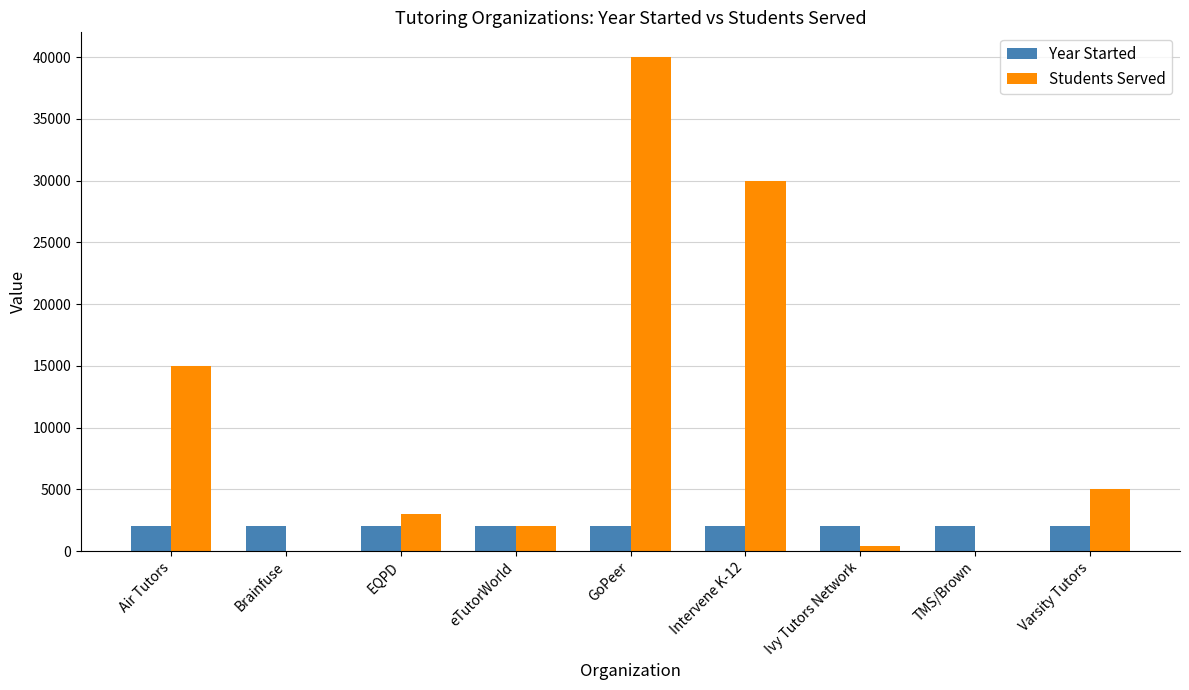

Which series has the widest spread of values?

Students Served